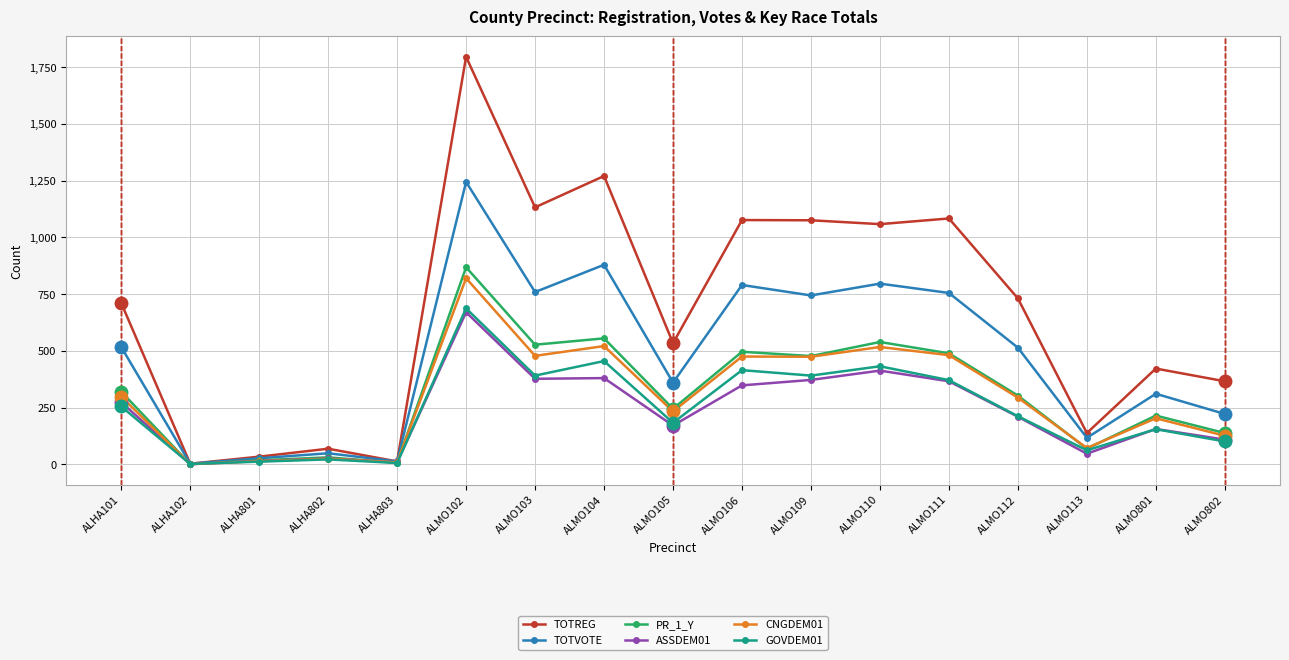

What value does the CNGDEM01 series have at ALMO106?

475